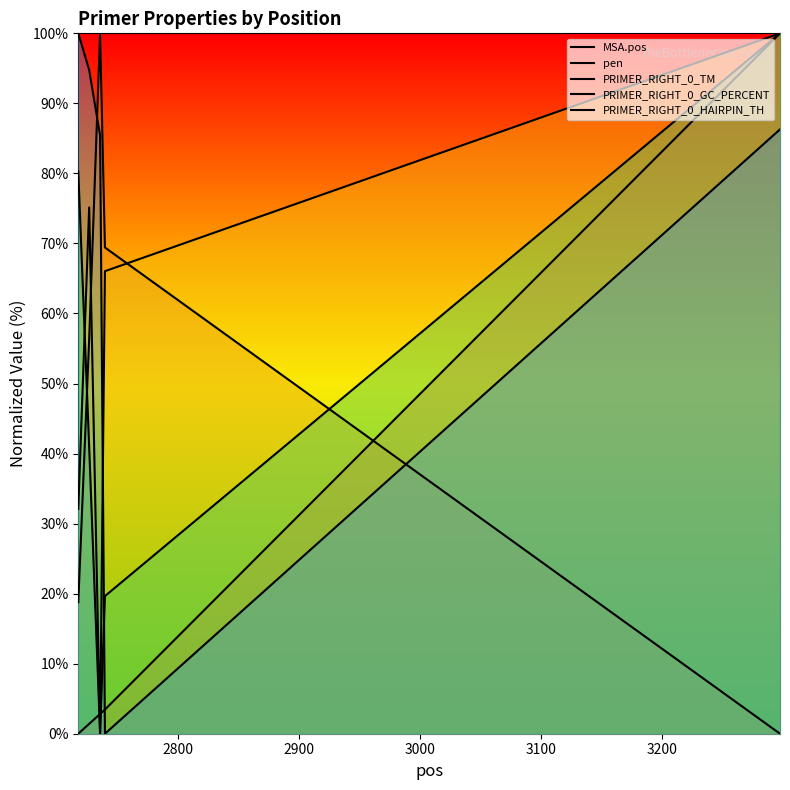

What is the difference between the maximum and minimum values in the PRIMER_RIGHT_0_GC_PERCENT series?

100.0